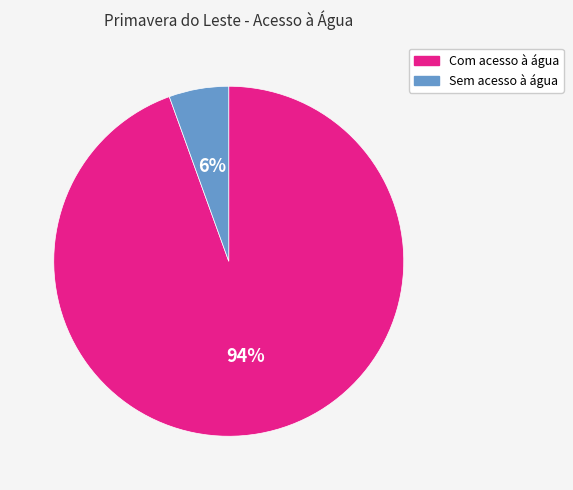

To the nearest percent, what is the combined percentage of Sem acesso à água and Com acesso à água?

100%